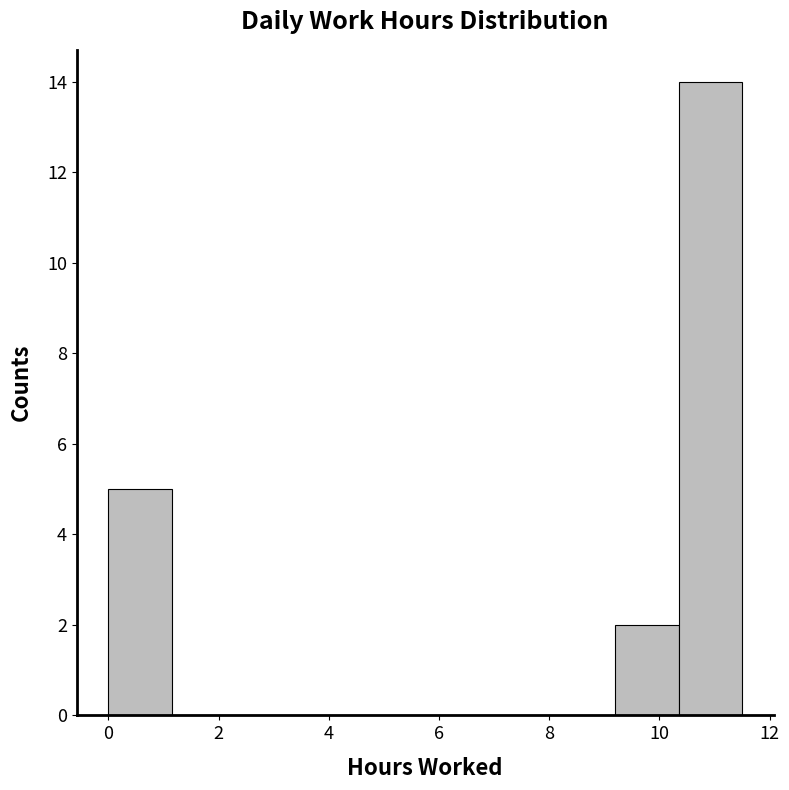

Which range on the x-axis has the tallest bar?

10.35 to 11.50